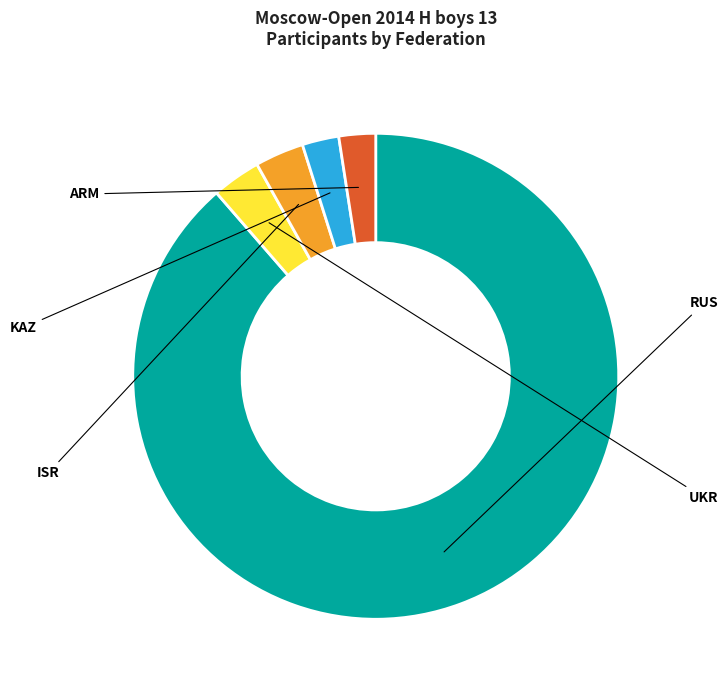

Approximately how many times larger is the value at ARM compared to ISR?

0.8